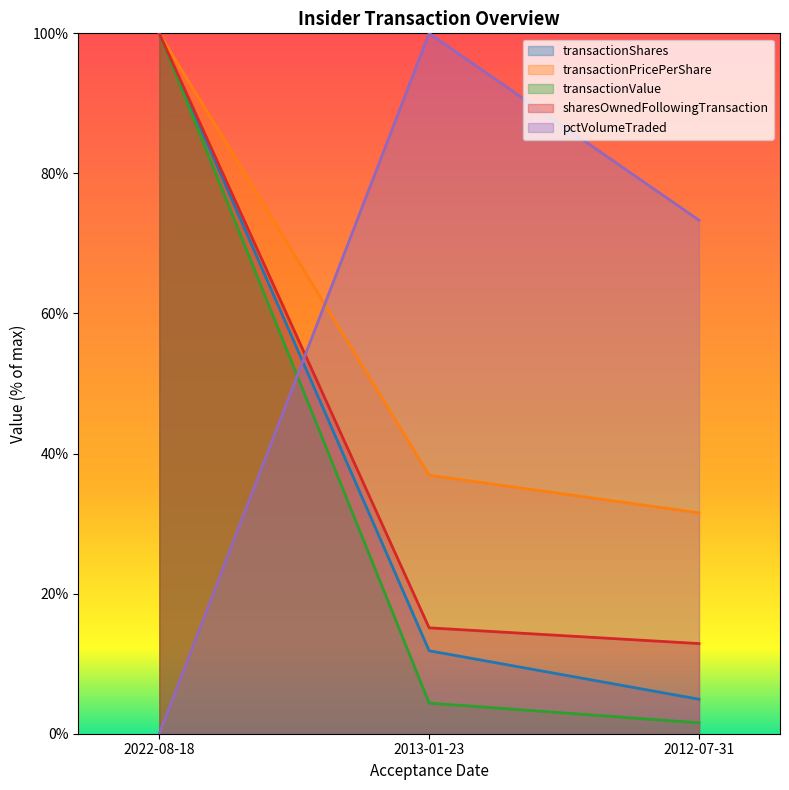

Rank the categories by transactionShares value from lowest to highest.

2012-07-31, 2013-01-23, 2022-08-18